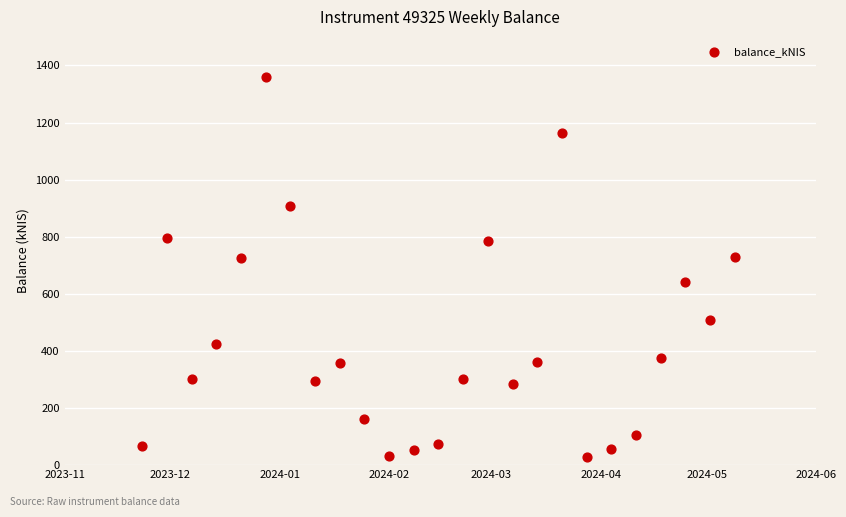

What is the range of Y values (max minus min)?

1331.0